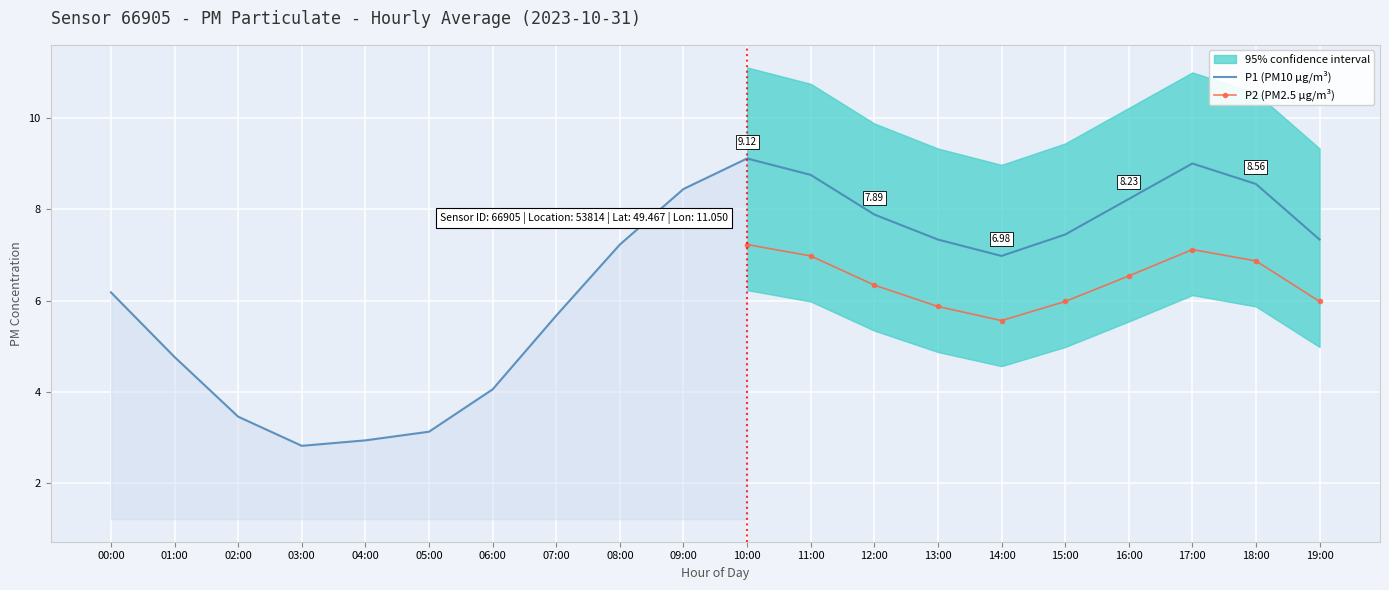

Which label corresponds to the largest value in the chart?

10:00